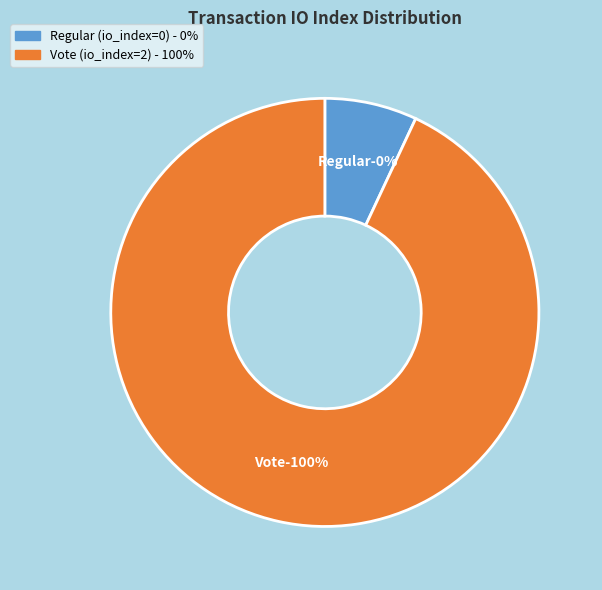

How many slices are in this pie chart?

2